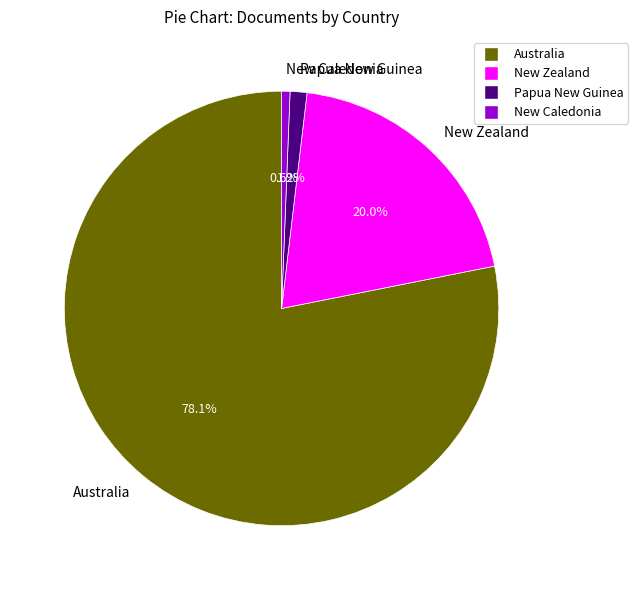

True or false: New Caledonia accounts for 1% of the total.

True